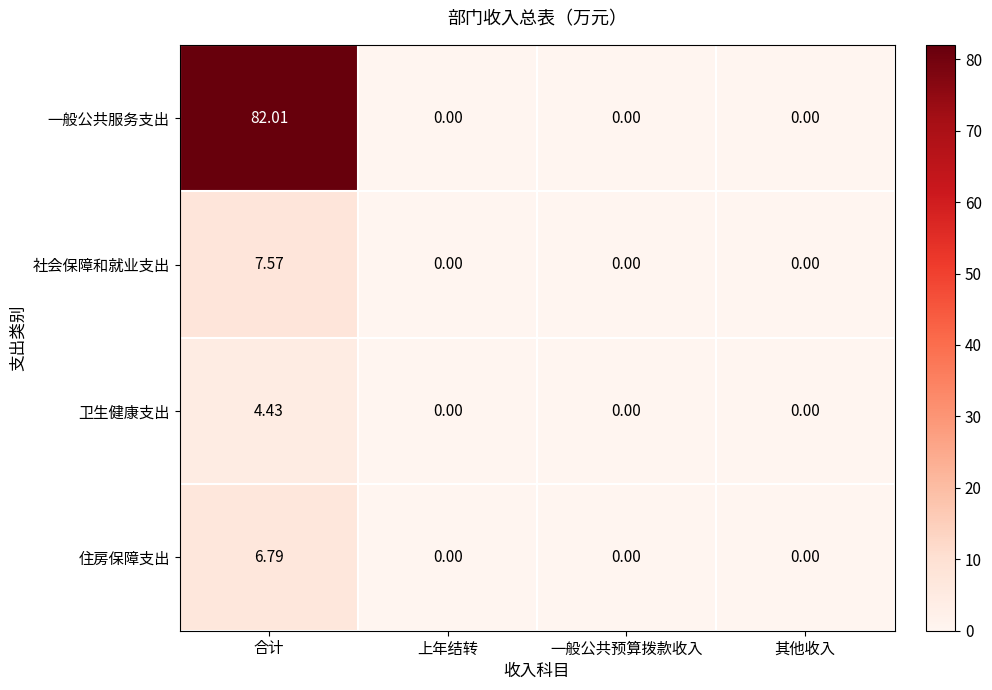

Count the number of categories in the chart.

4